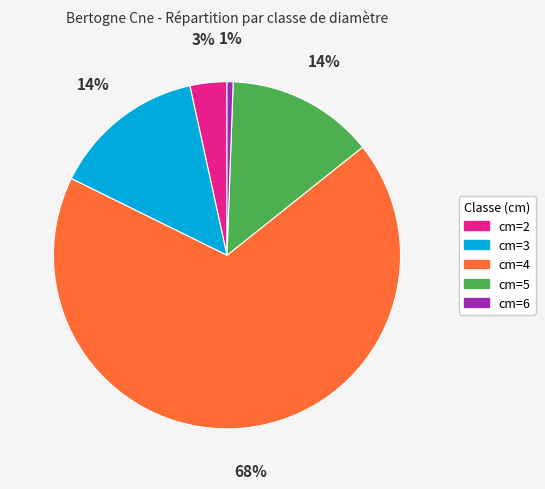

Is it true that cm=3 is 6% of the pie?

False